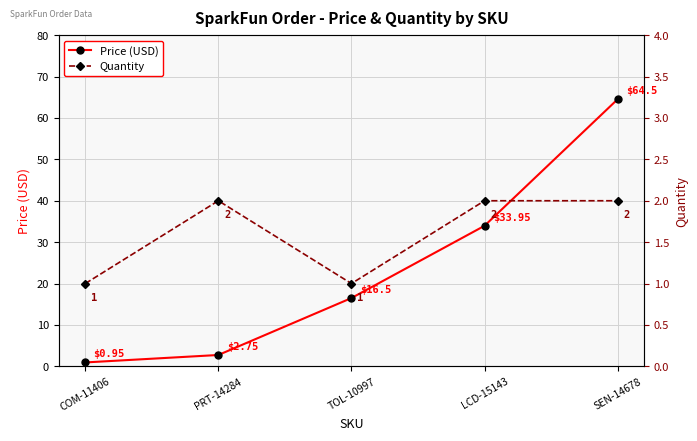

Between LCD-15143 and COM-11406, which is larger?

LCD-15143